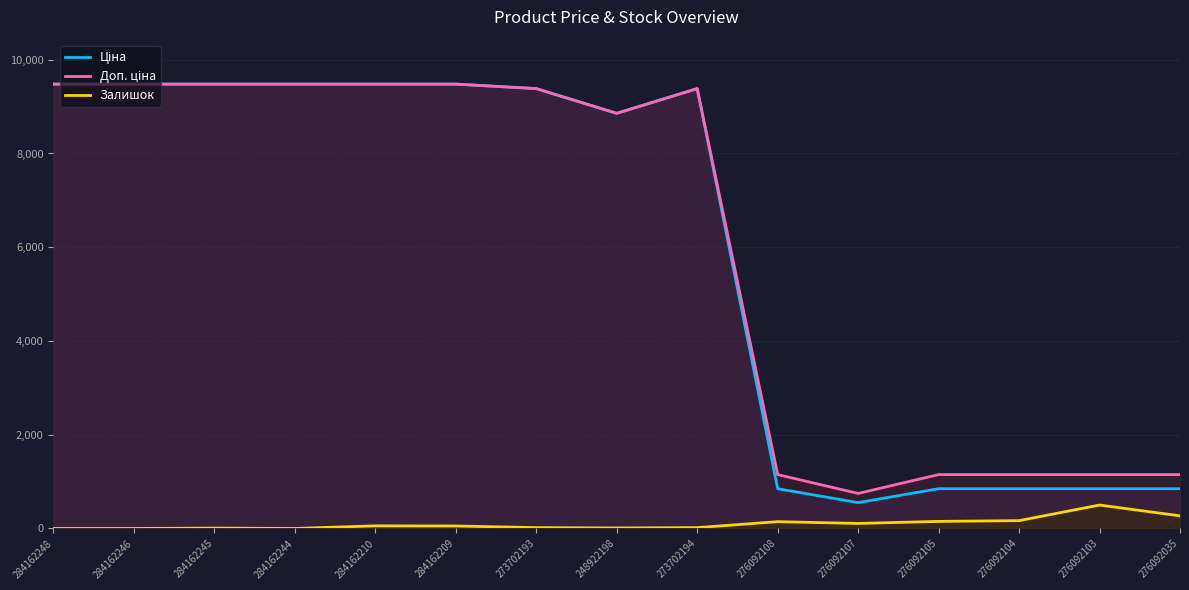

What are all the series names shown in the legend?

Ціна, Доп. ціна, Залишок